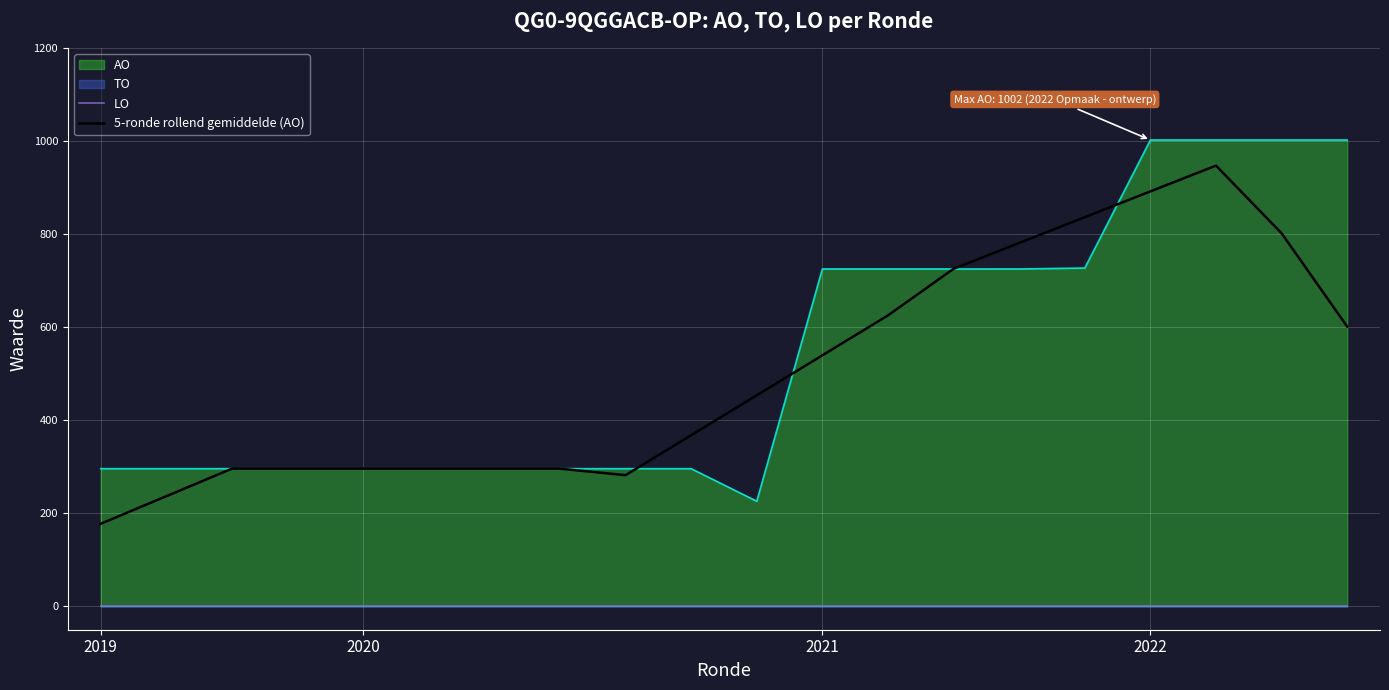

Which category has the lowest value in the 5-ronde rollend gemiddelde (AO) series?

2019